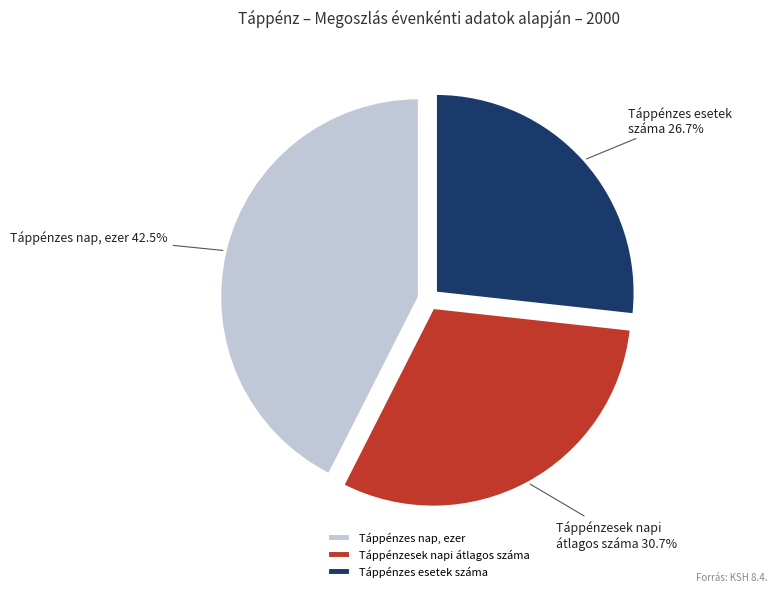

Which slice is the smallest?

Táppénzes esetek száma